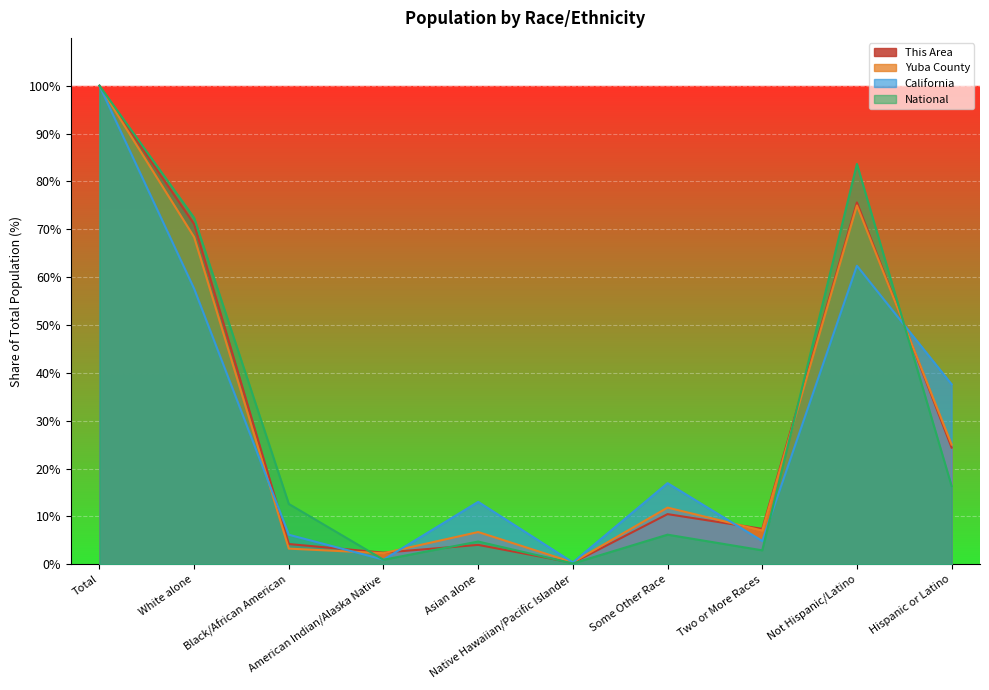

Which series changed the most between White alone and Black/African American?

This Area